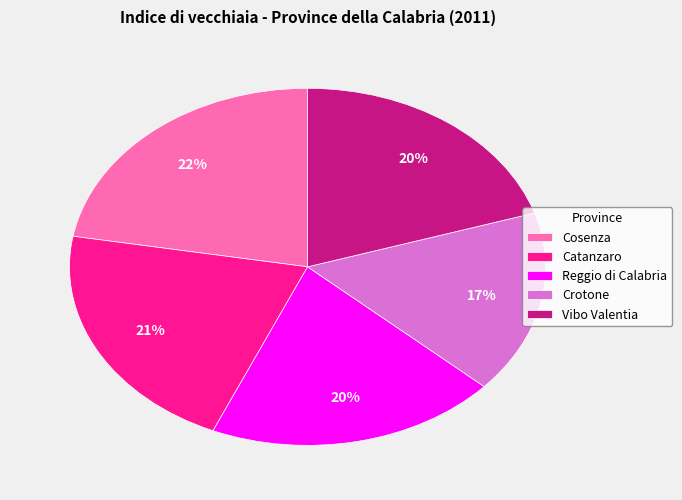

To the nearest percent, what is the average slice percentage?

20%